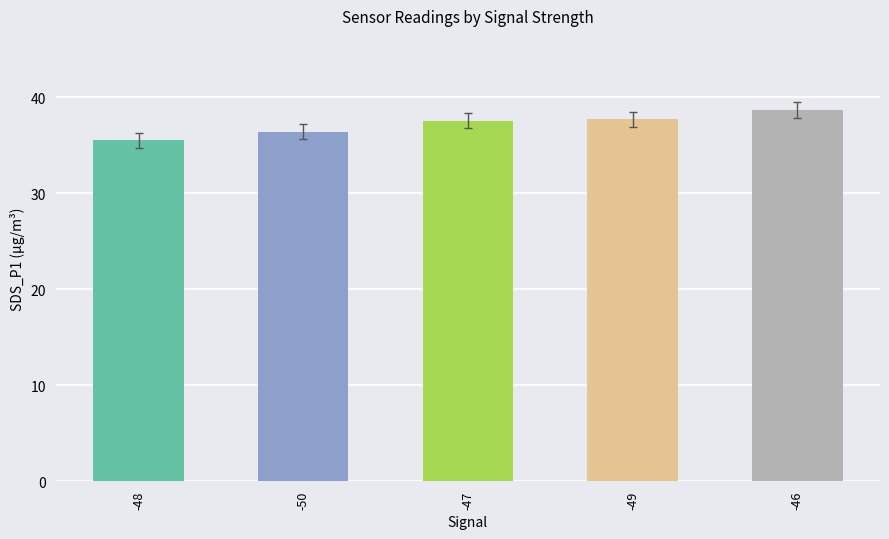

Between -49 and -48, which is larger?

-49